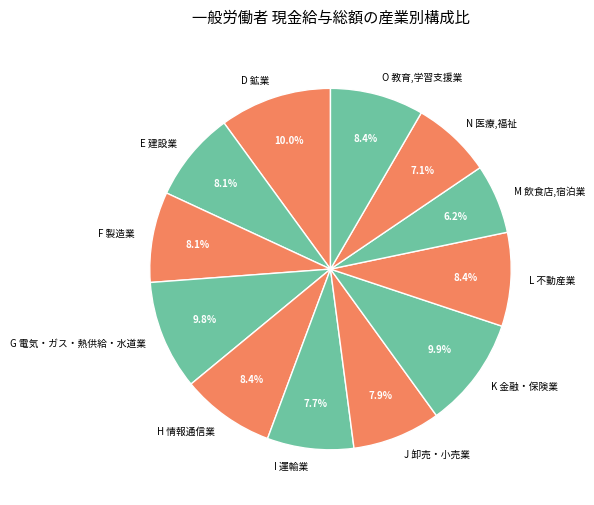

To the nearest percent, what percentage of the pie is L 不動産業?

8%